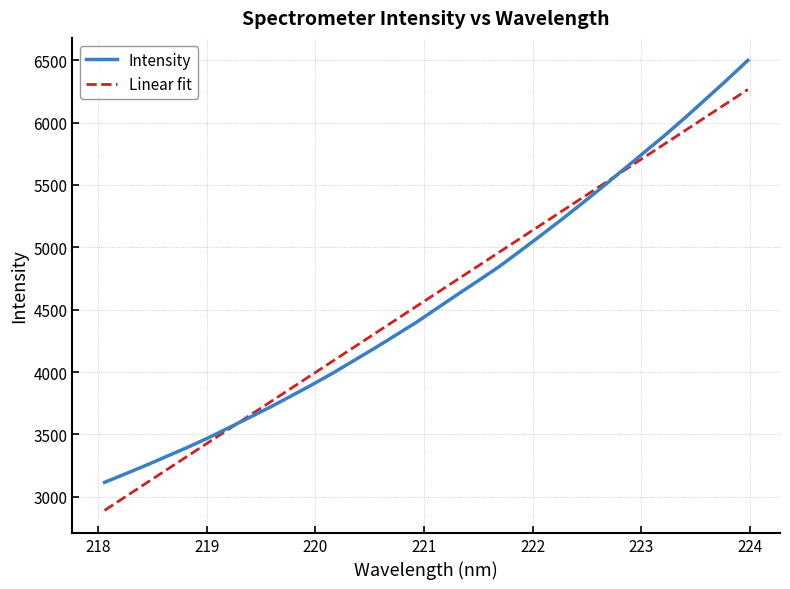

How many values in the Intensity series exceed 4509?

16